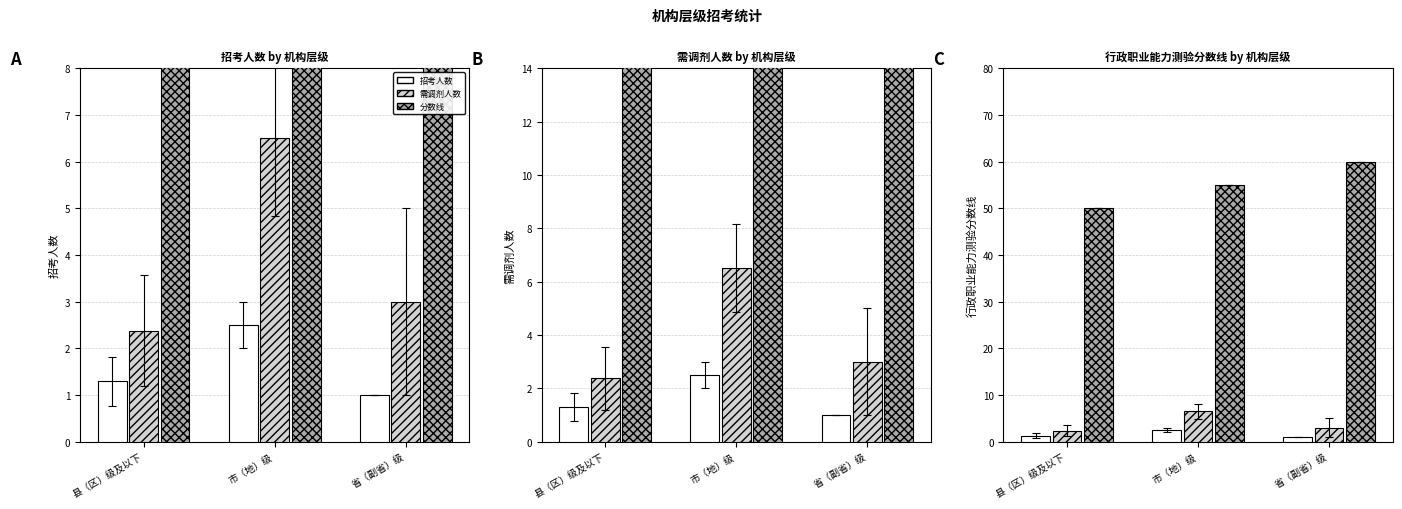

Where is 招考人数 nearest to the value 1?

省（副省）级